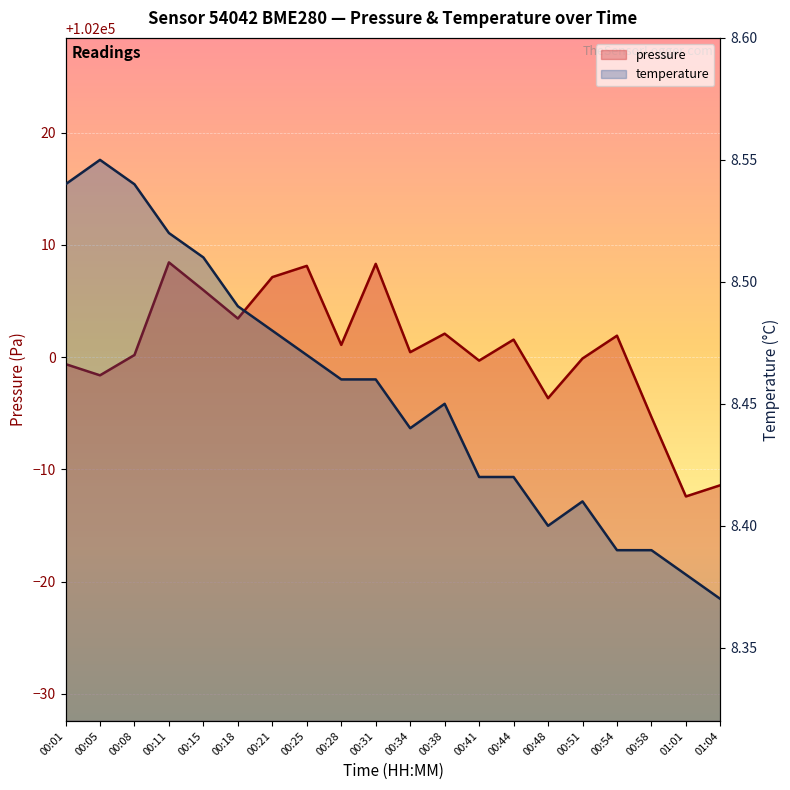

True or false: pressure and temperature intersect in this chart.

False